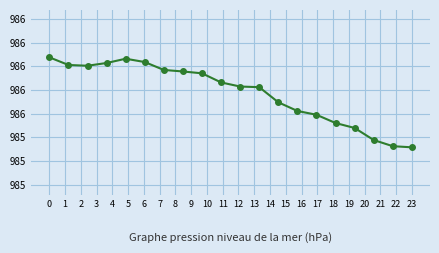

What is the difference between the maximum and minimum values?

0.9